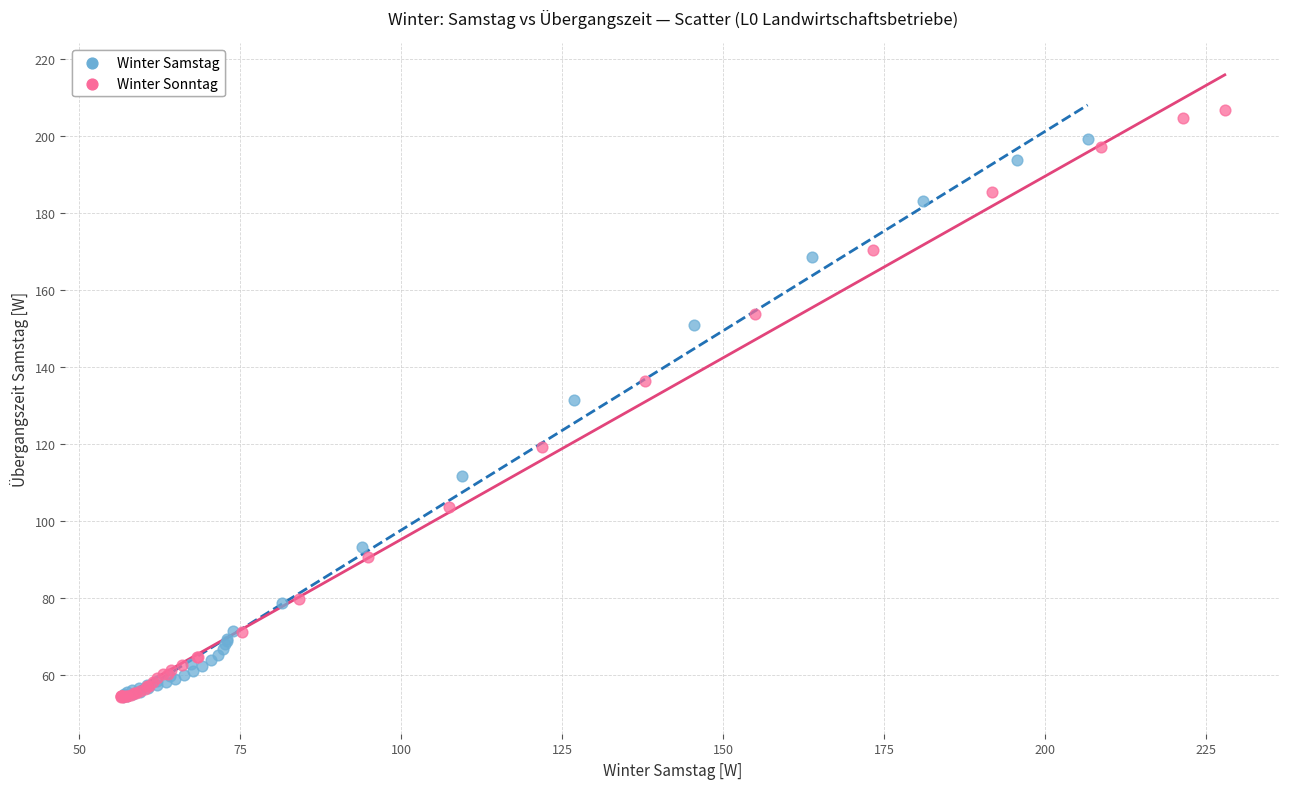

Which series contains the highest Y value?

Winter Sonntag